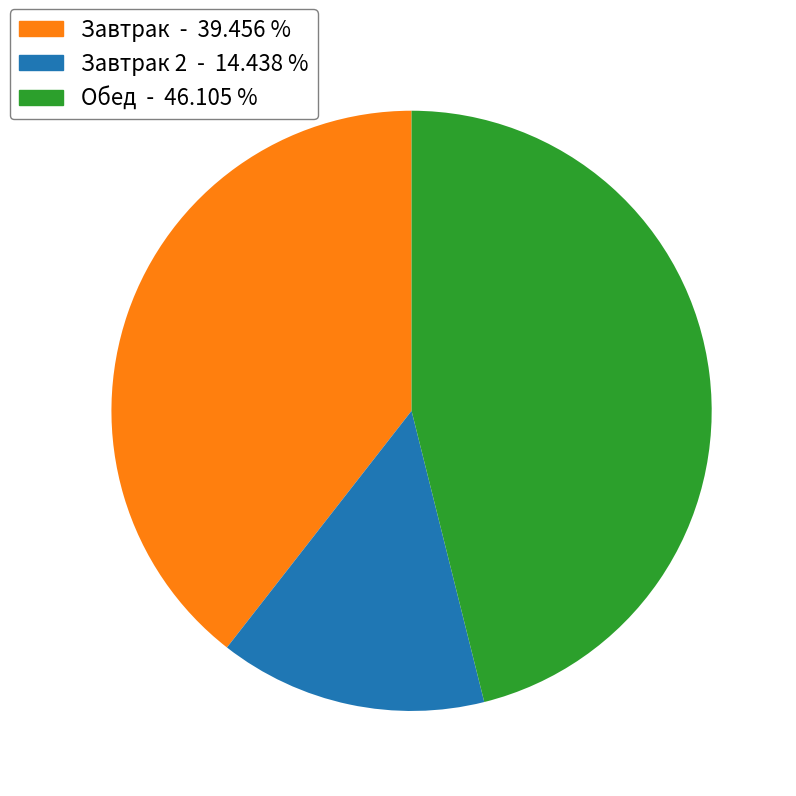

Is there any slice that represents more than half of the pie?

No